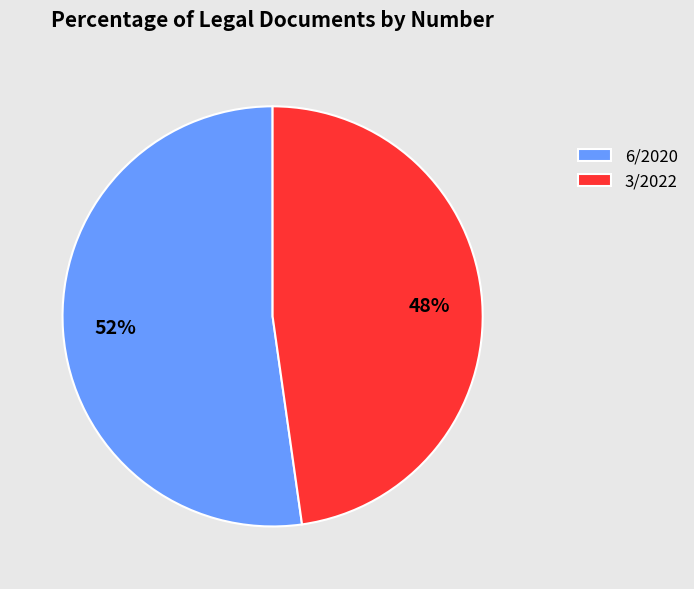

Which category has the smallest portion of the pie?

3/2022